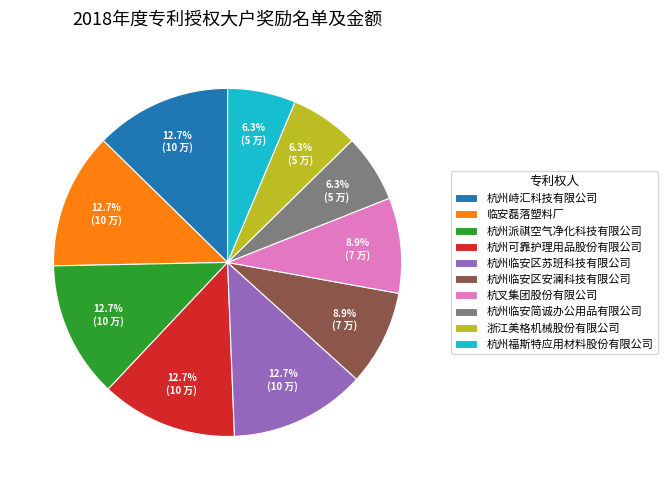

Does 杭州峙汇科技有限公司 account for over 50% of the chart?

No